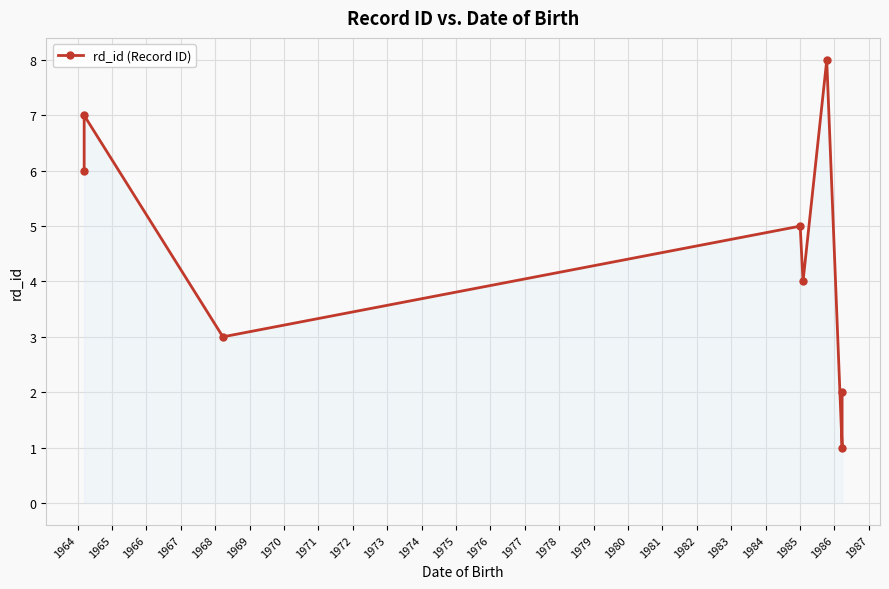

What is the value of the 1st point from the left?

6